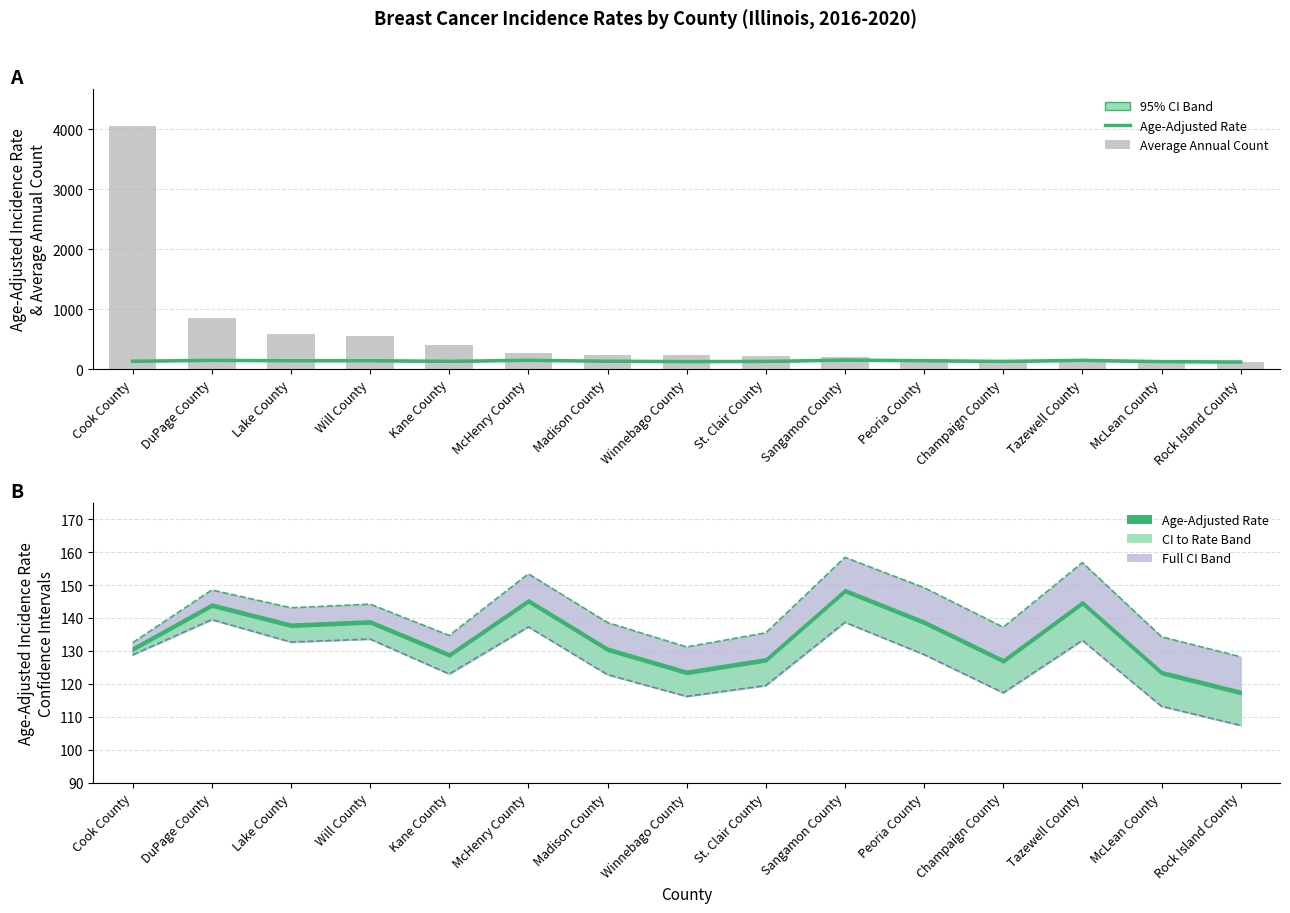

Reading right to left, list all the values displayed in this chart.

Age-Adjusted Rate: Rock Island County=117.4	McLean County=123.4	Tazewell County=144.6	Champaign County=127.0	Peoria County=138.7	Sangamon County=148.3	St. Clair County=127.3	Winnebago County=123.5	Madison County=130.5	McHenry County=145.2	Kane County=128.8	Will County=138.8	Lake County=137.8	DuPage County=143.9	Cook County=130.6
Average Annual Count: Rock Island County=114.0	McLean County=115.0	Tazewell County=132.0	Champaign County=137.0	Peoria County=161.0	Sangamon County=197.0	St. Clair County=215.0	Winnebago County=232.0	Madison County=233.0	McHenry County=274.0	Kane County=396.0	Will County=550.0	Lake County=576.0	DuPage County=846.0	Cook County=4059.0
Lower 95% CI: Rock Island County=107.4	McLean County=113.2	Tazewell County=133.2	Champaign County=117.3	Peoria County=128.9	Sangamon County=138.7	St. Clair County=119.5	Winnebago County=116.2	Madison County=122.8	McHenry County=137.3	Kane County=123.0	Will County=133.6	Lake County=132.7	DuPage County=139.5	Cook County=128.8
Upper 95% CI line: Rock Island County=128.2	McLean County=134.3	Tazewell County=156.8	Champaign County=137.2	Peoria County=149.2	Sangamon County=158.4	St. Clair County=135.5	Winnebago County=131.2	Madison County=138.6	McHenry County=153.4	Kane County=134.7	Will County=144.2	Lake County=143.1	DuPage County=148.5	Cook County=132.5